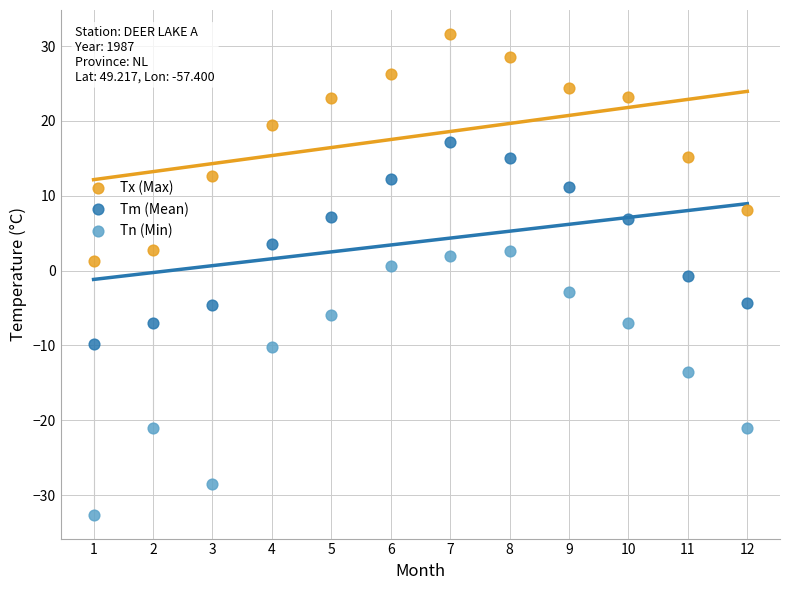

Across all data points, what is the range of X values (max minus min)?

11.0